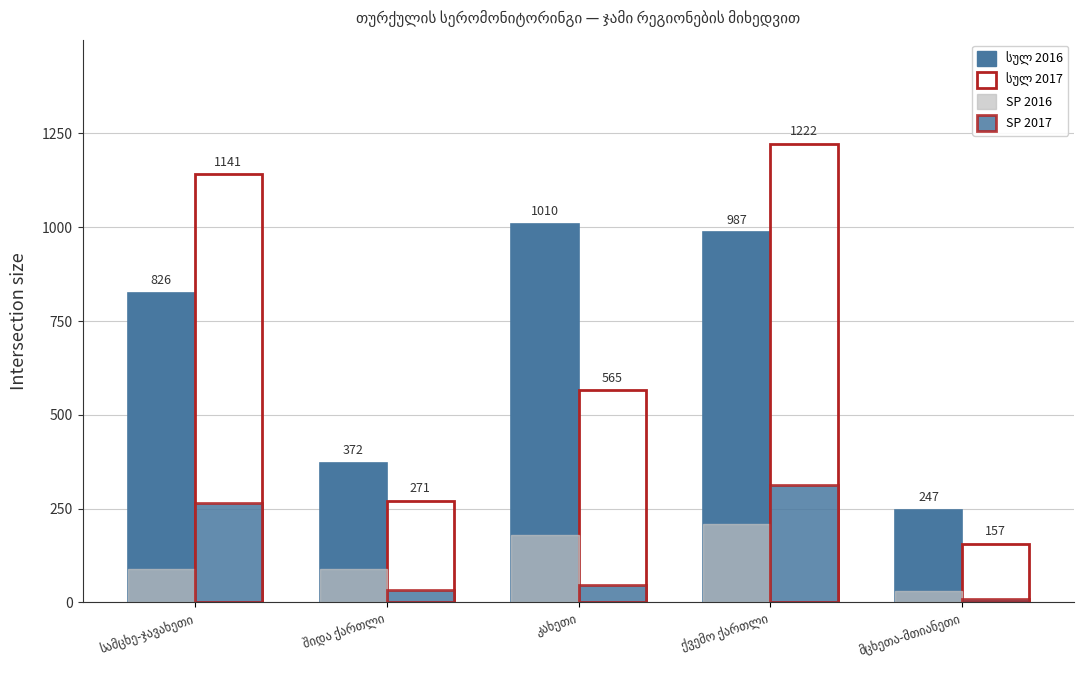

What is the label of the 4th bar from the right?

შიდა ქართლი